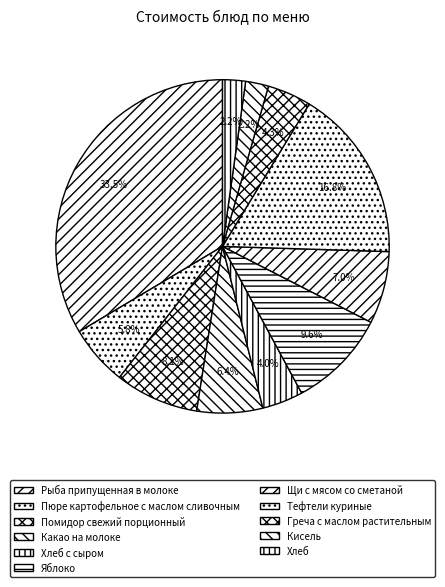

What percentage is the Пюре картофельное с маслом сливочным slice, to the nearest percent?

6%